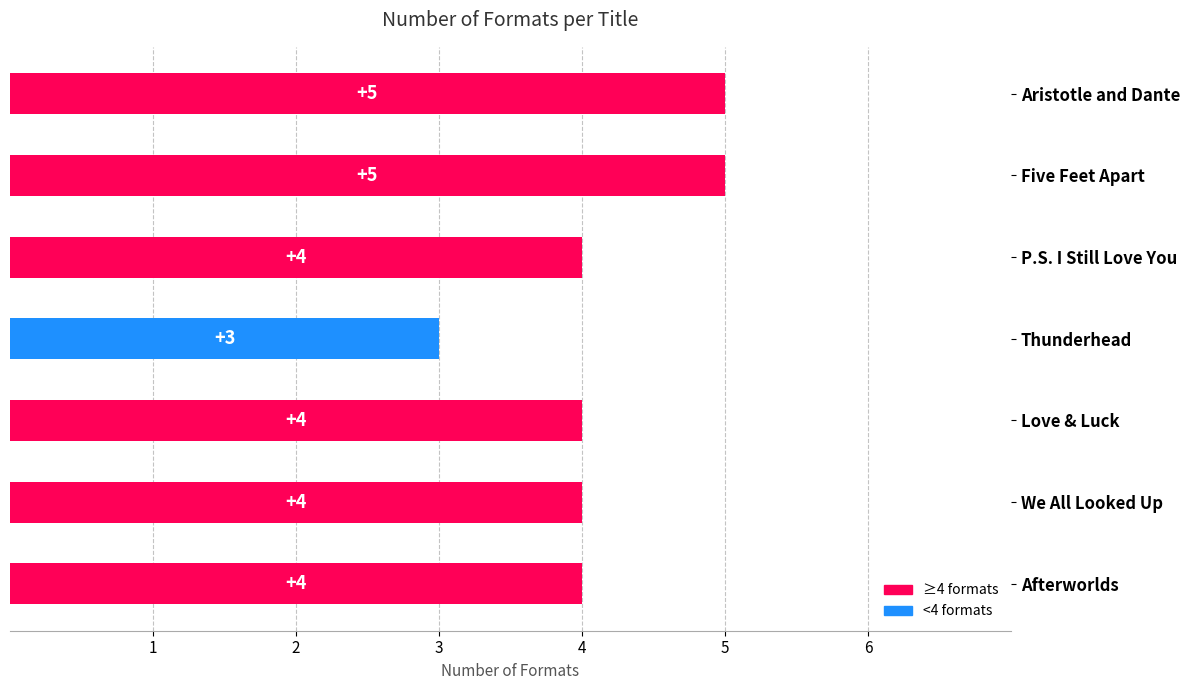

What is the sum of all values?

29